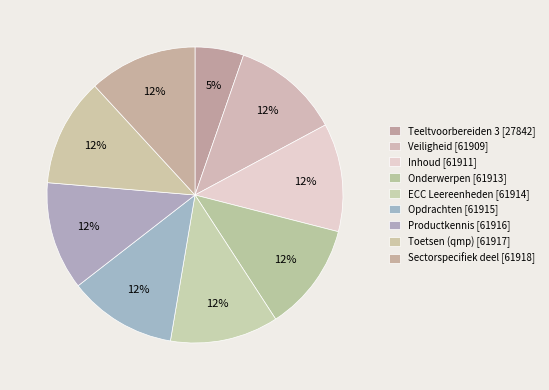

Is it true that Opdrachten is 12% of the pie?

True